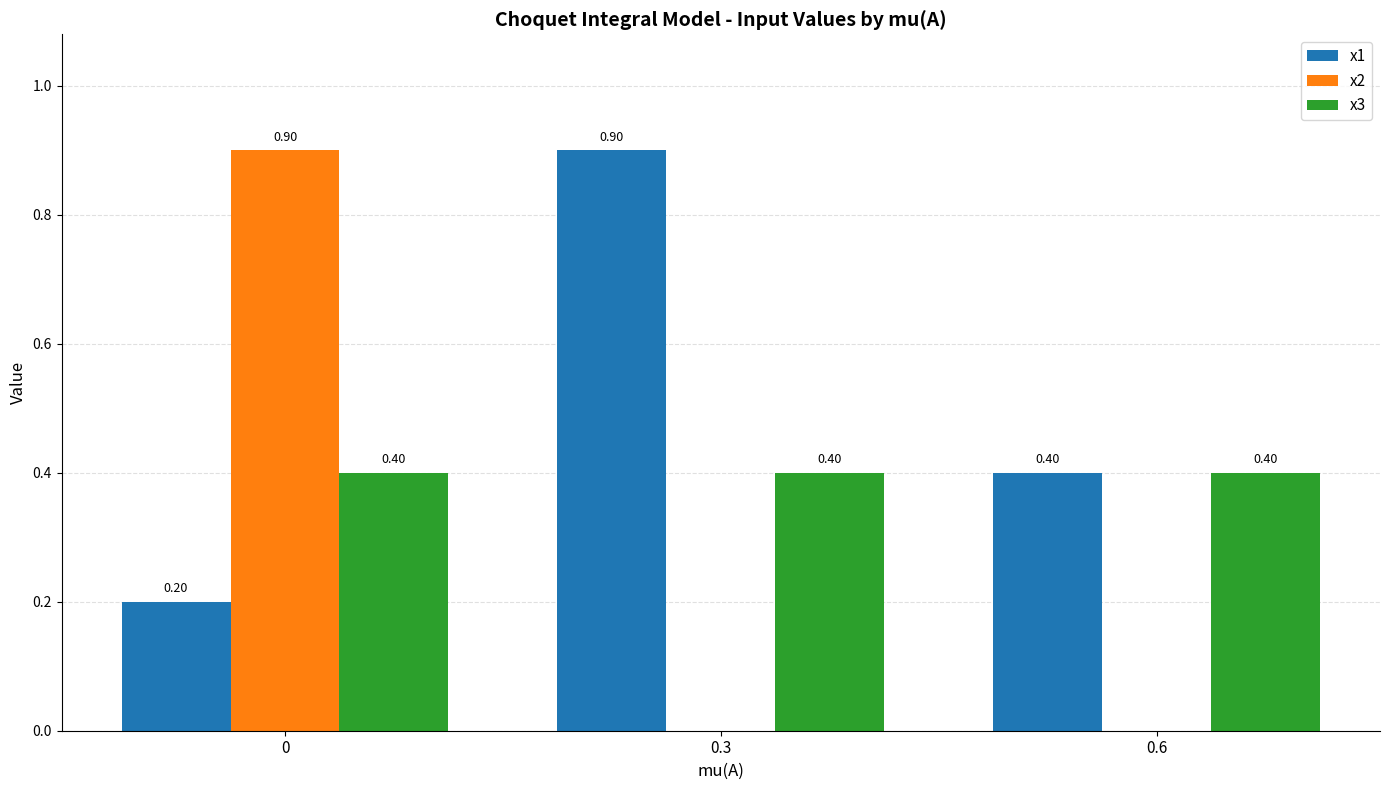

Between 0 and 0.6, which series saw the biggest shift?

x2